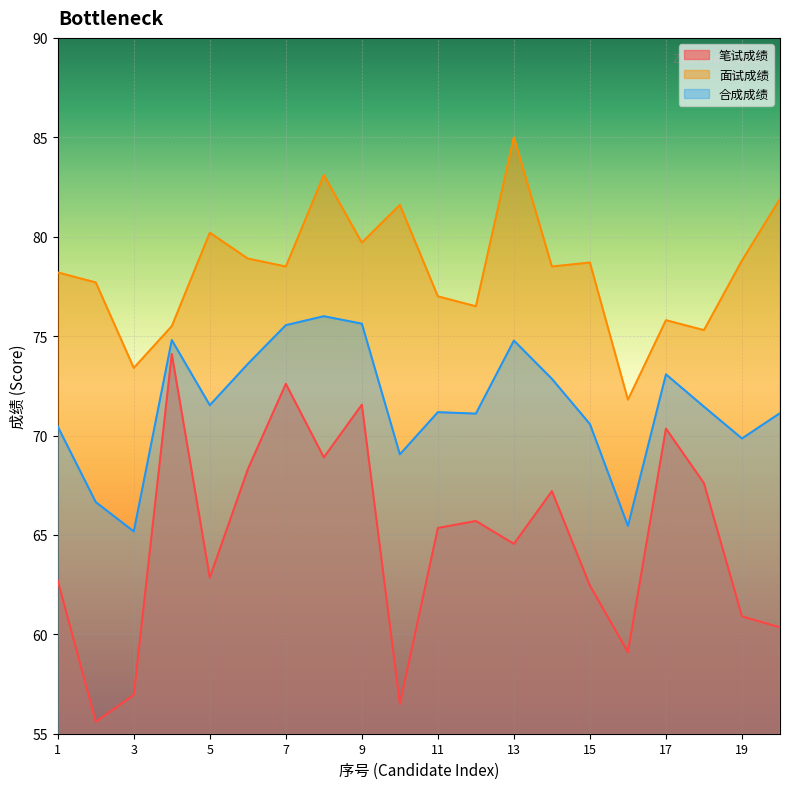

True or false: 合成成绩 and 笔试成绩 intersect in this chart.

False